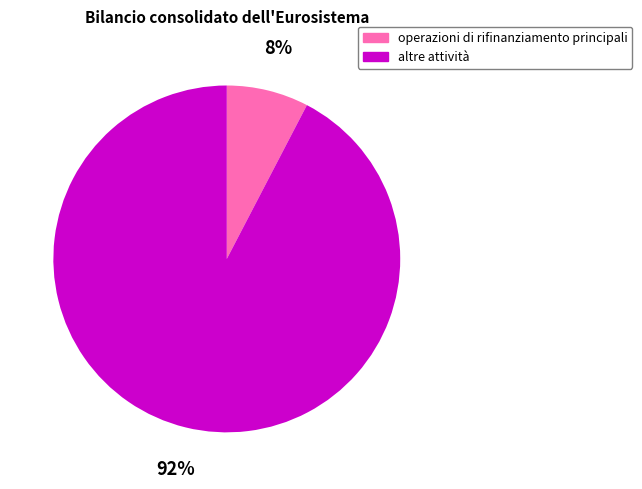

Is there a majority slice in this chart?

Yes